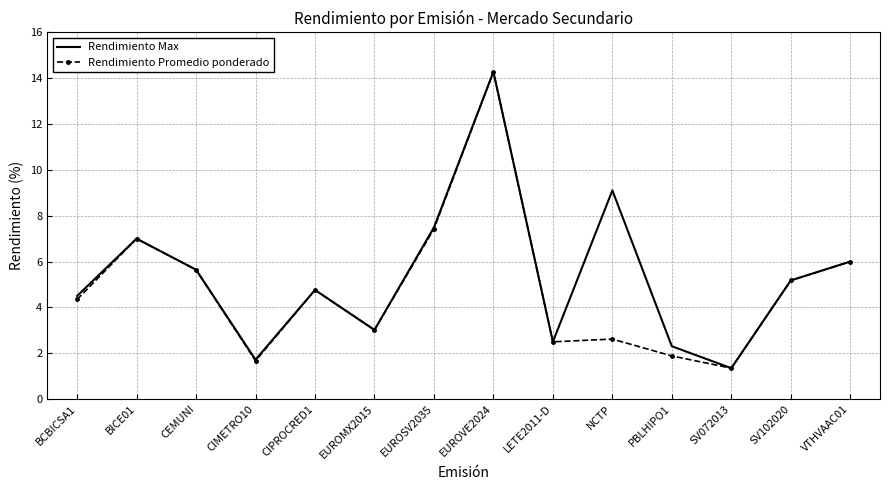

Is it true that Rendimiento Max equals 9.1 at NCTP?

True